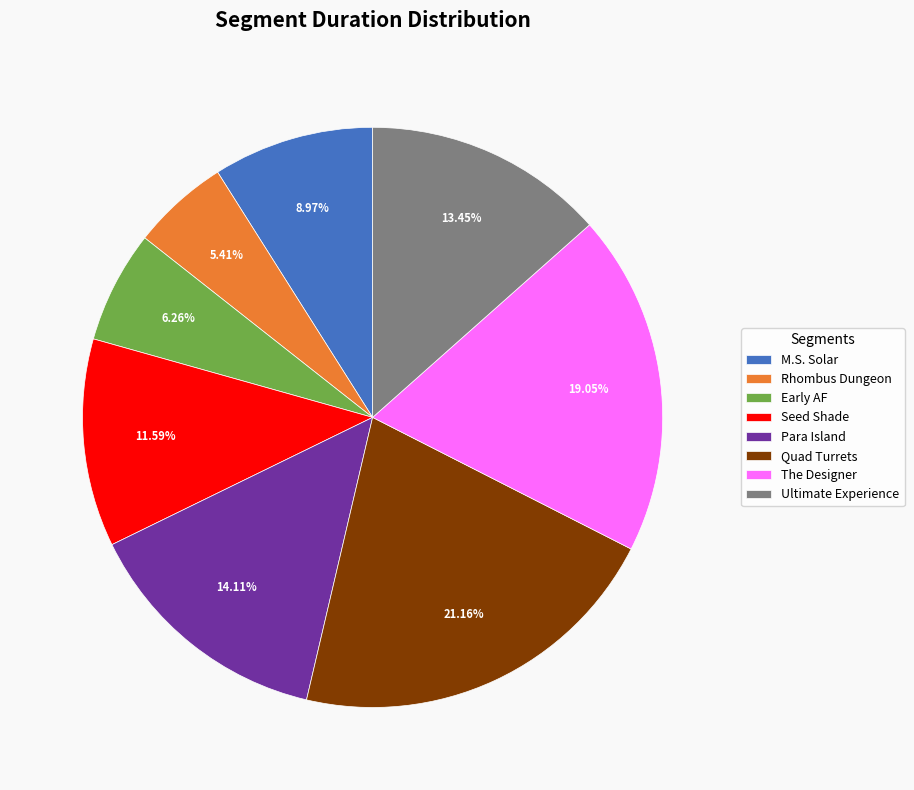

To the nearest percent, what is the combined percentage of M.S. Solar and The Designer?

28%